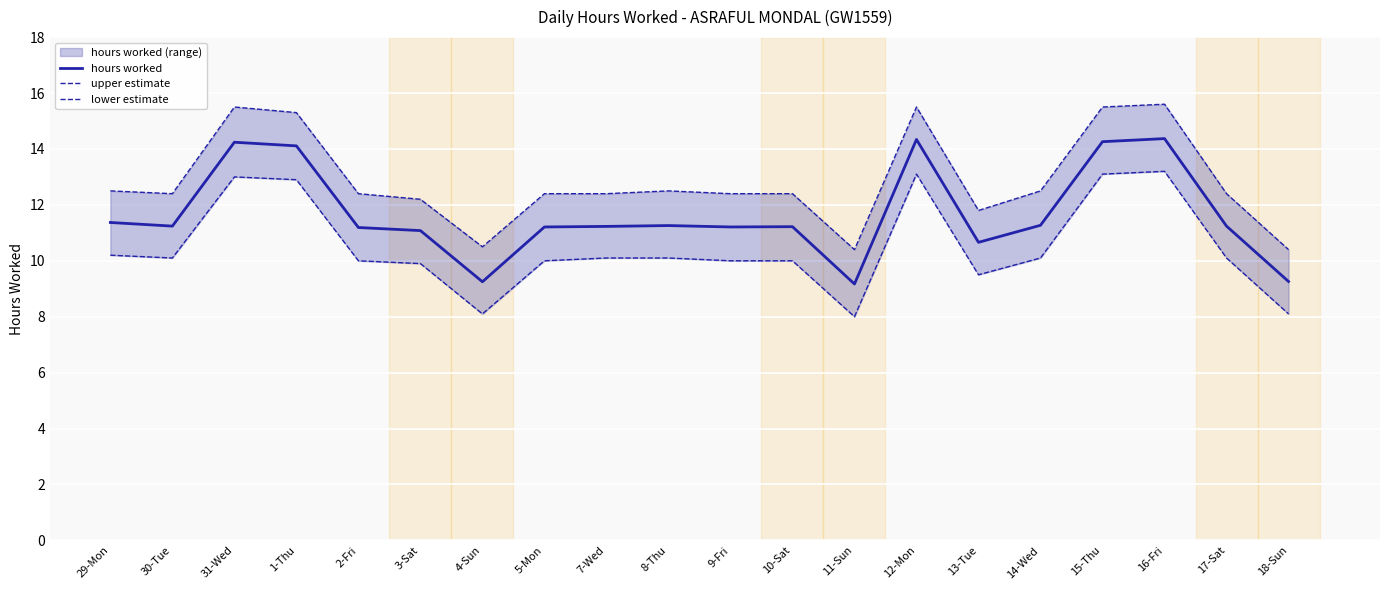

How many values in the lower estimate series are below 10?

5